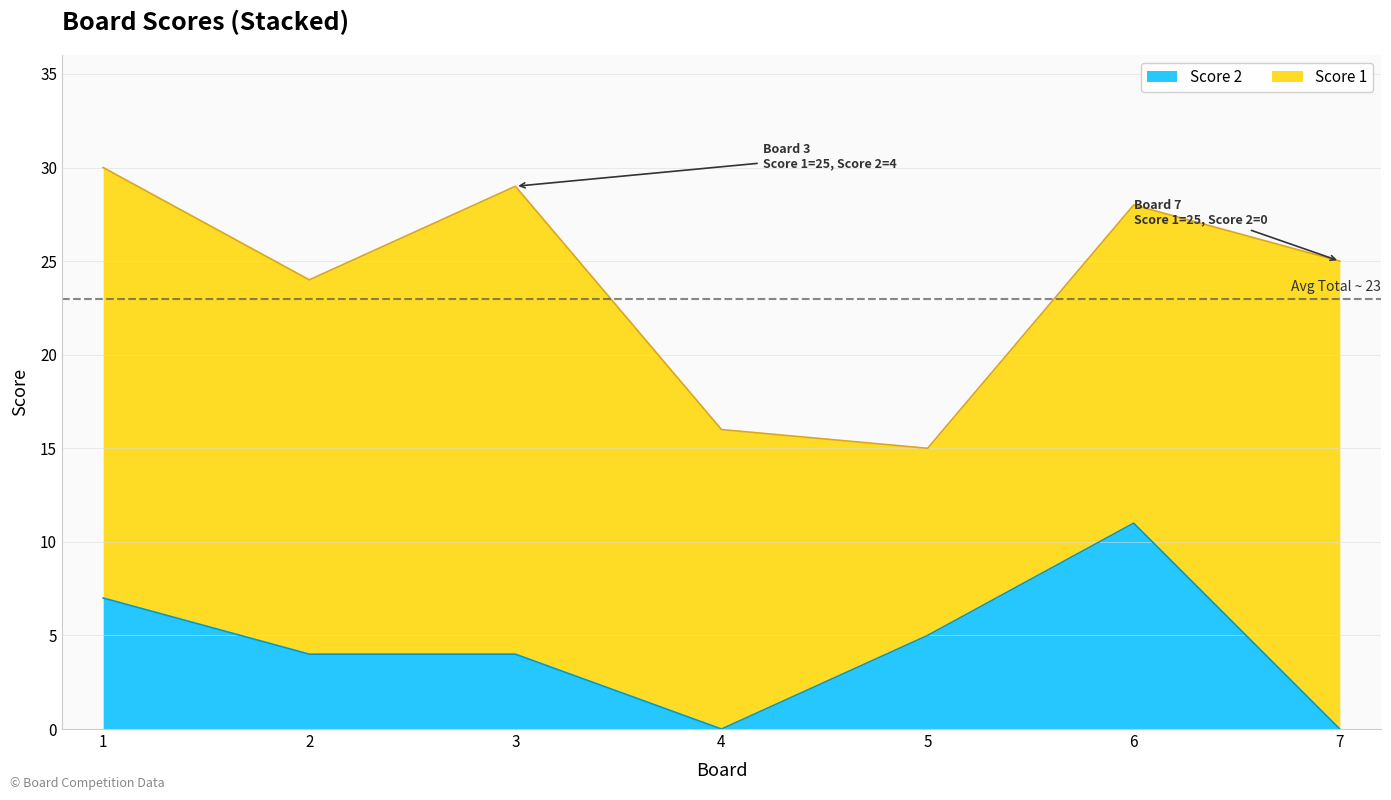

How many positive values are there?

5